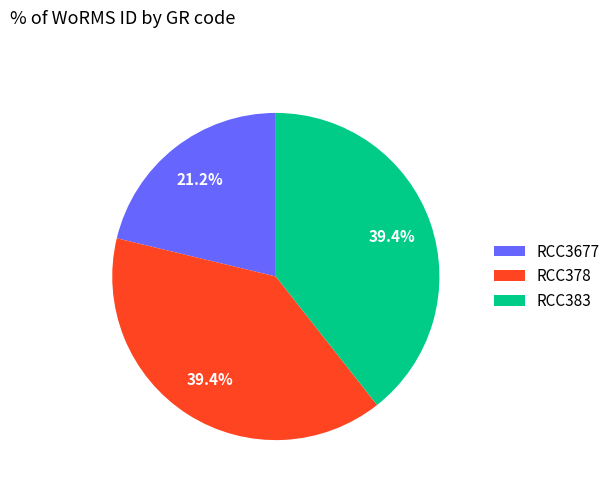

Count the number of slices in the pie.

3